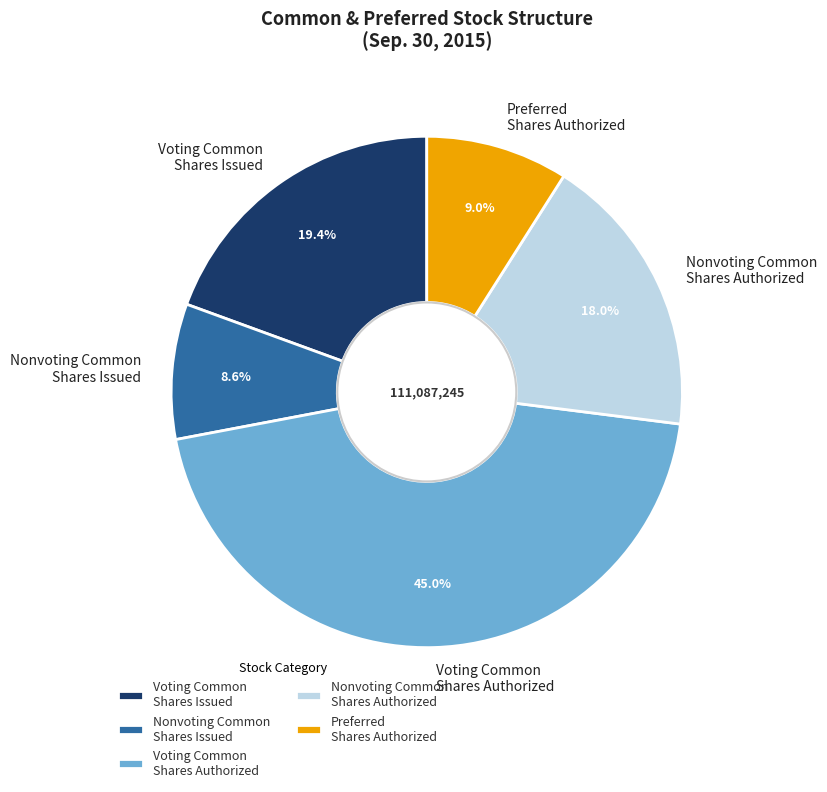

Which slice is the largest?

Voting Common Shares Authorized